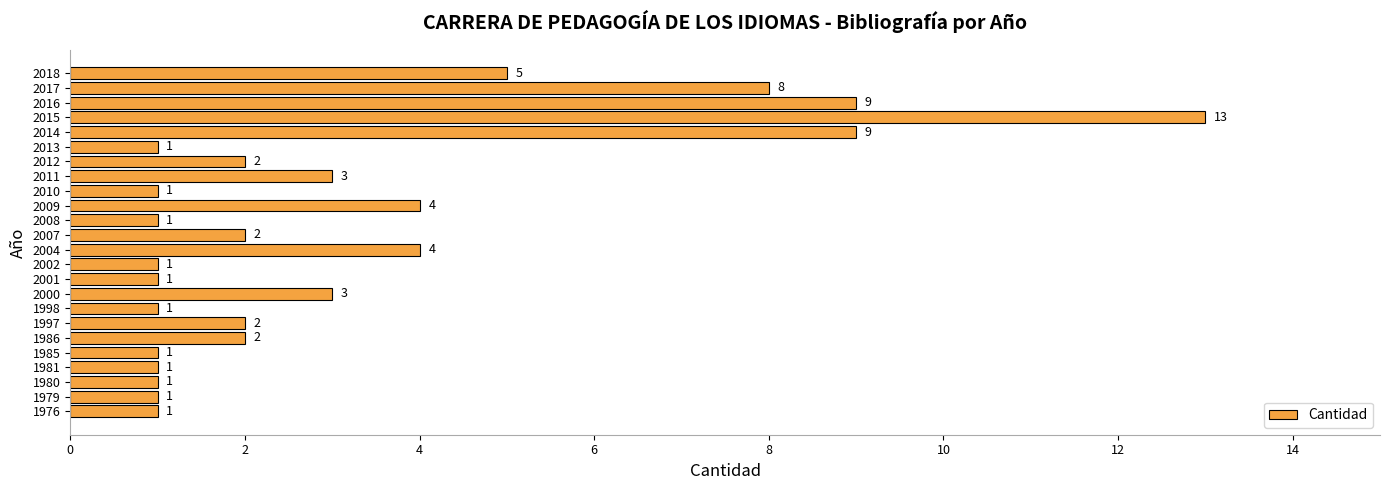

Where is the data nearest to the value 7?

2017